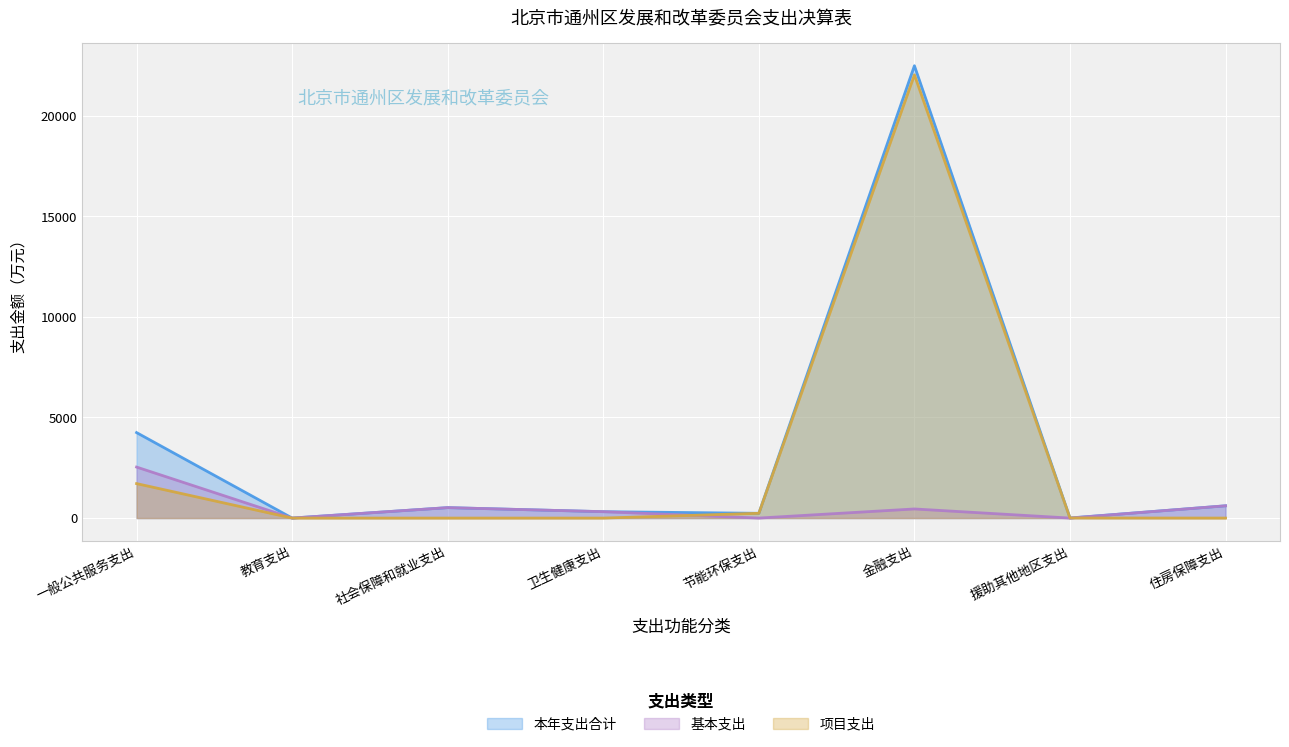

Does the chart display data point markers on the line(s)?

No